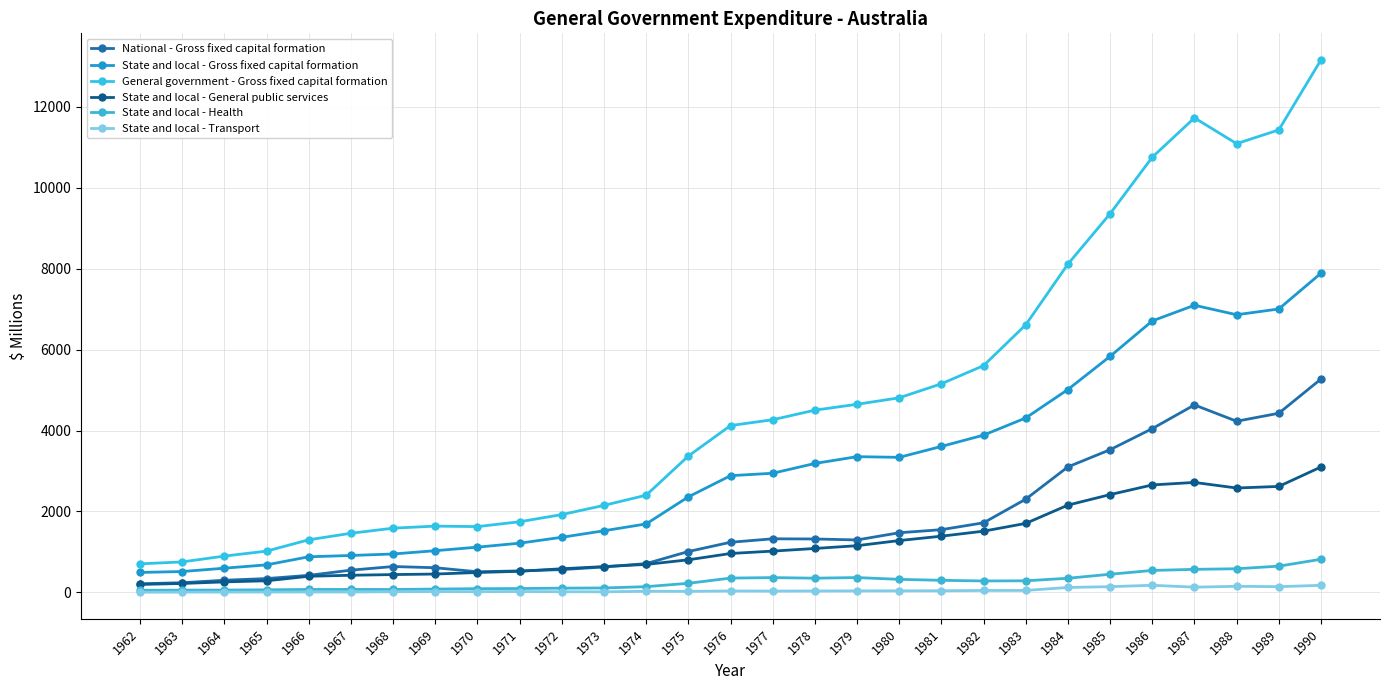

How many lines are shown in the chart?

6